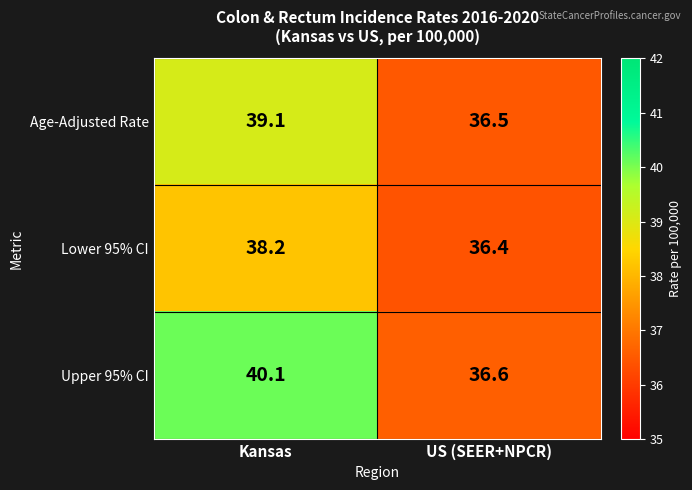

How many data points does each series have?

2